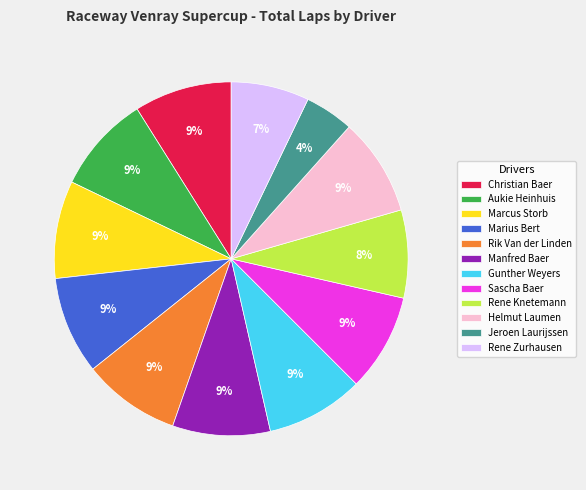

Do Jeroen Laurijssen and Marius Bert together represent more than half of the pie?

No